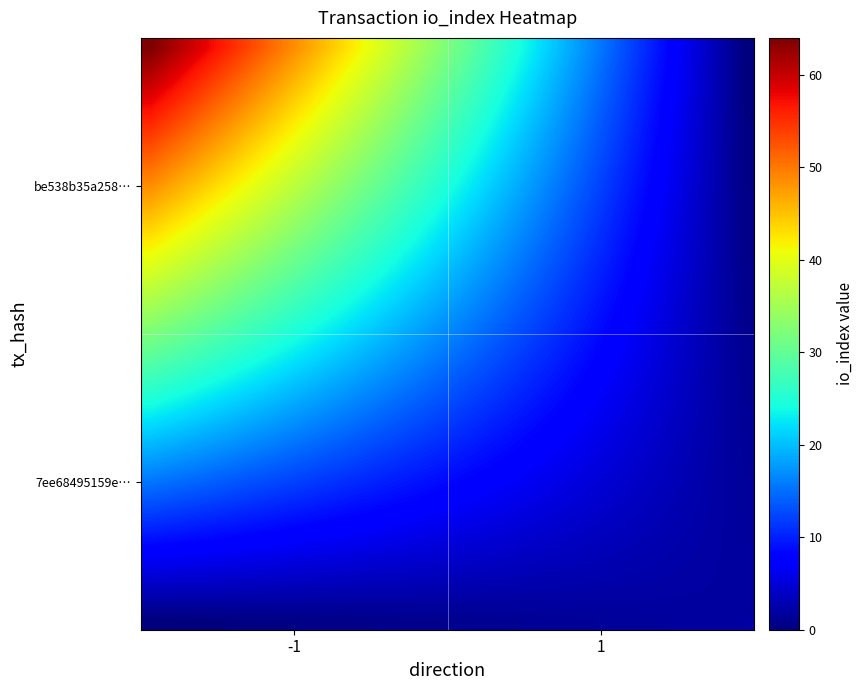

What is the maximum value shown in the chart?

64.0